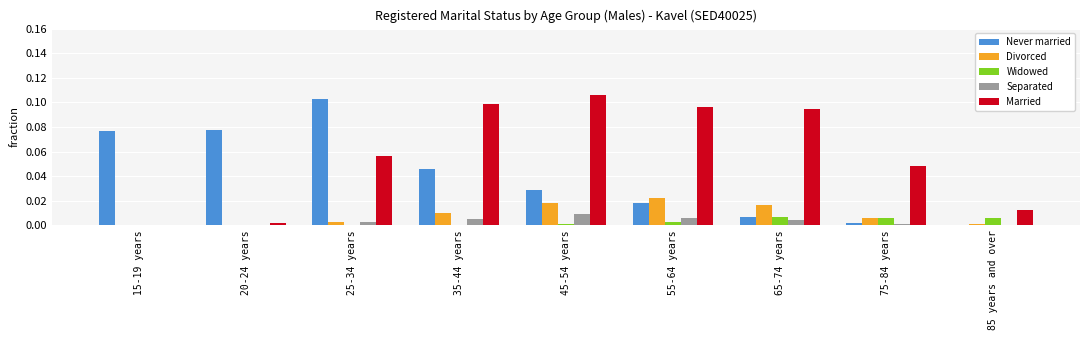

True or false: Never married has a value of 0.1 at 25-34 years.

True